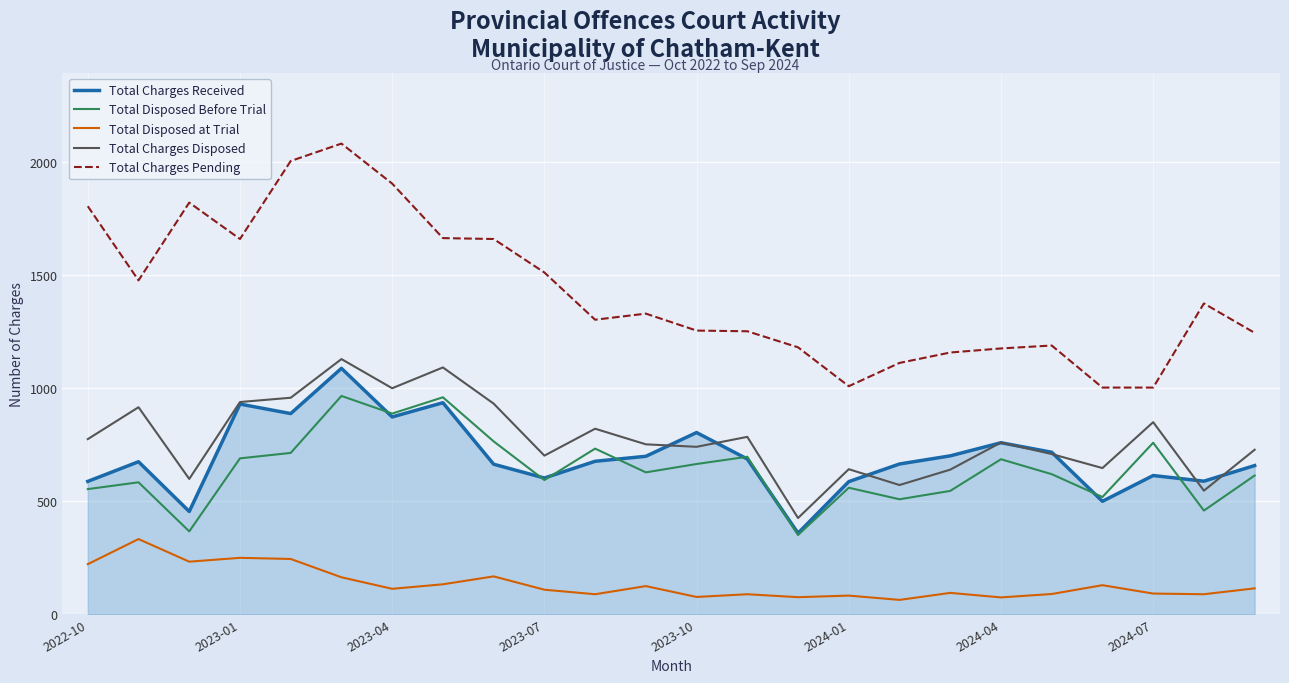

How many distinct data groups are displayed?

5